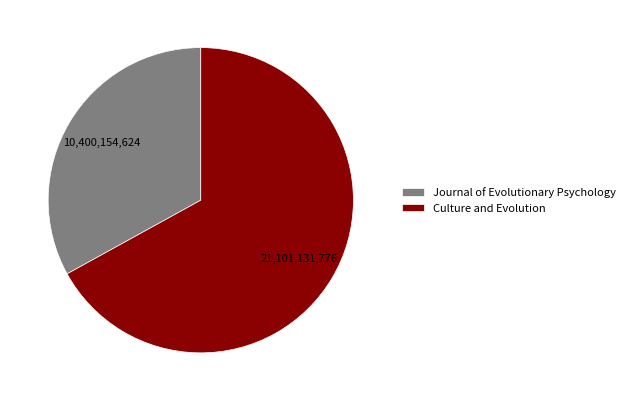

Which category has the smallest portion of the pie?

Journal of Evolutionary Psychology